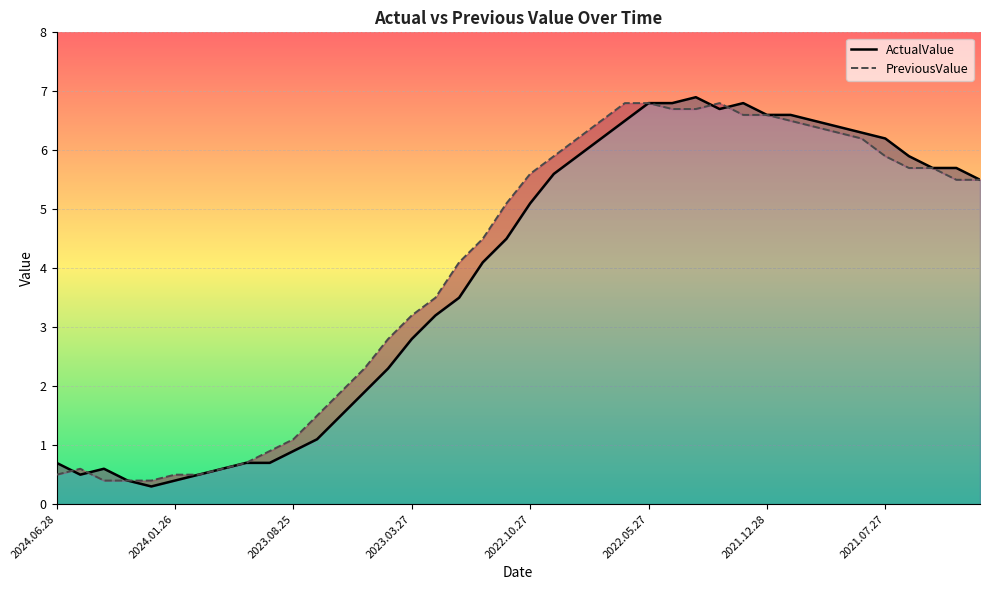

Rank the series by their maximum value, from lowest to highest.

PreviousValue, ActualValue